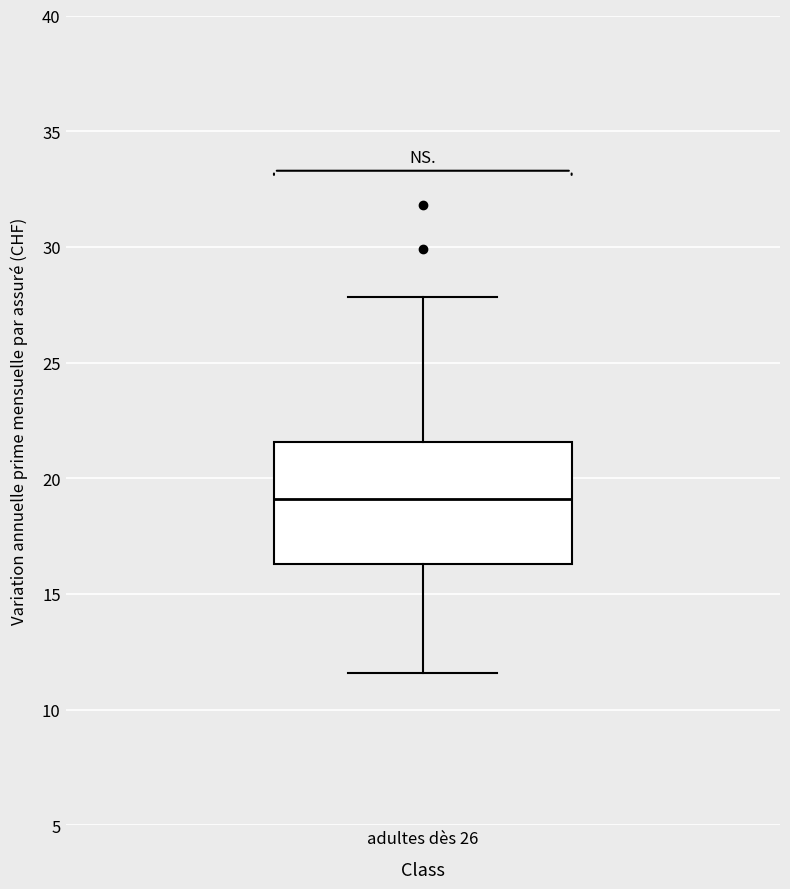

Read this box plot against the y-axis: the position of the median line, the range covered by the box, and the ends of both whiskers. The values are not printed on the chart, so give them approximately, as read against the axis.

median 19.0, box 16.5 to 21.5, whiskers 11.5 to 28.0